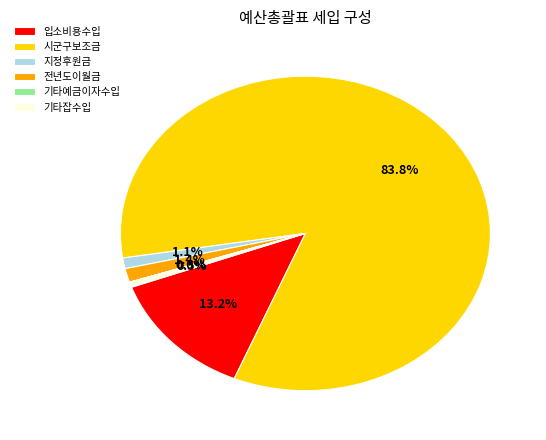

Is the sum of 입소비용수입 and 기타잡수입 greater than half?

No